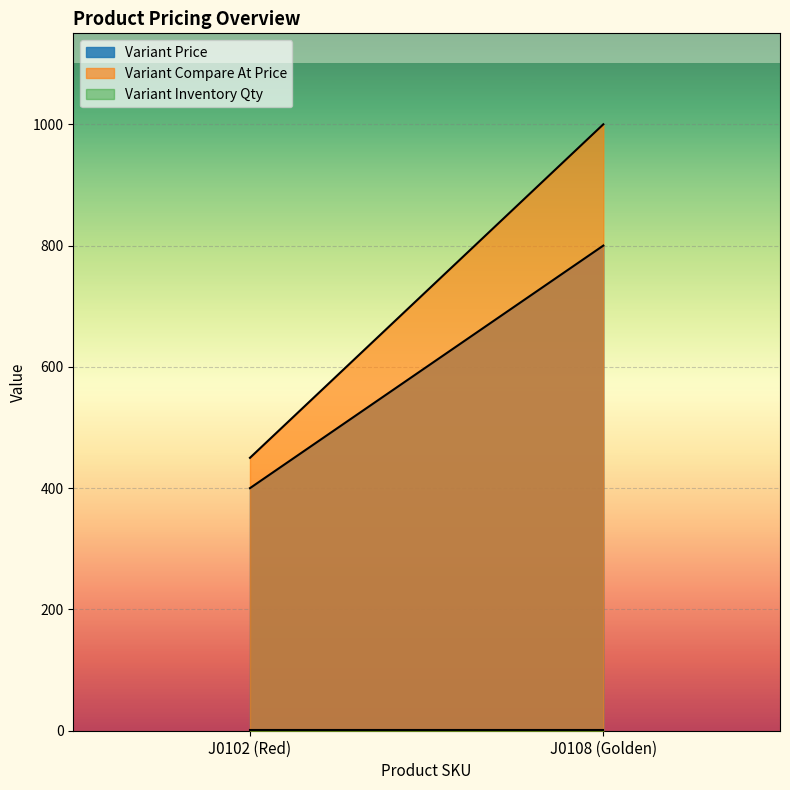

At how many categories does at least one series exceed 18?

200